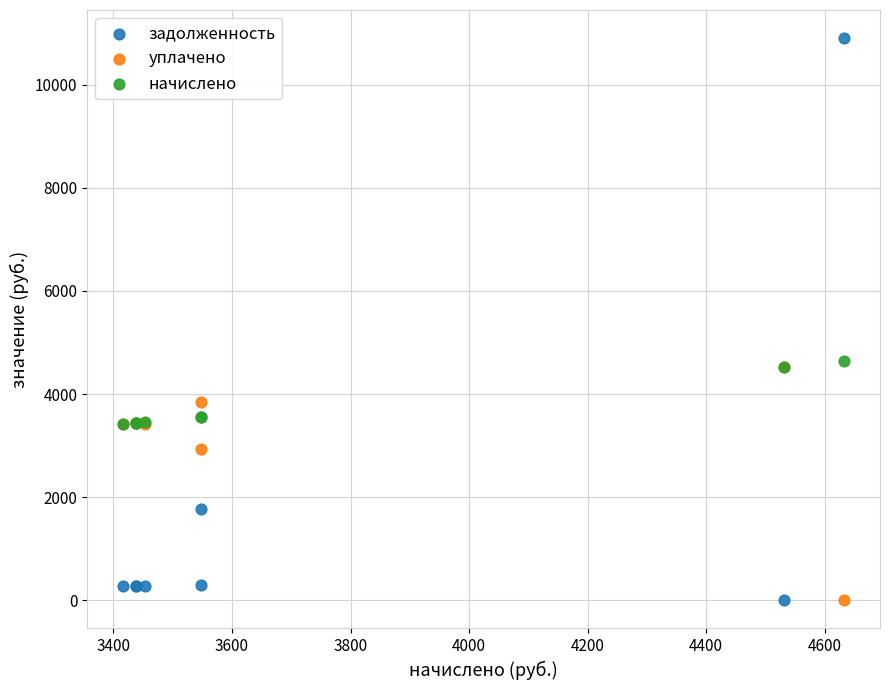

Which series reaches the maximum Y coordinate?

задолженность